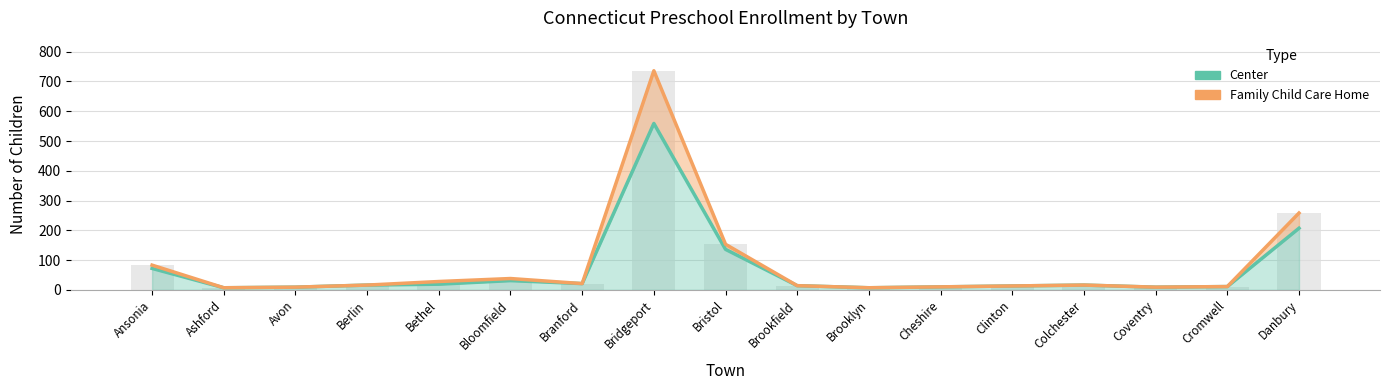

Which series changed the most between Bloomfield and Cheshire?

Family Child Care Home